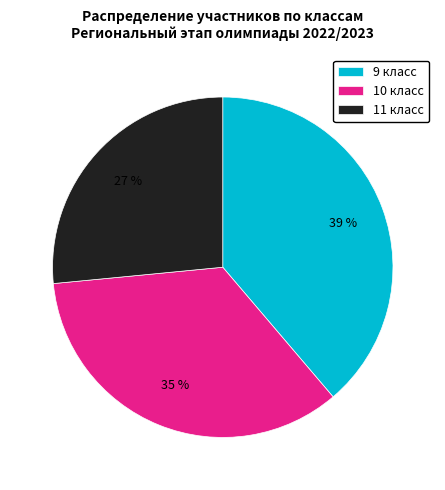

Which slice is the smallest?

11 класс